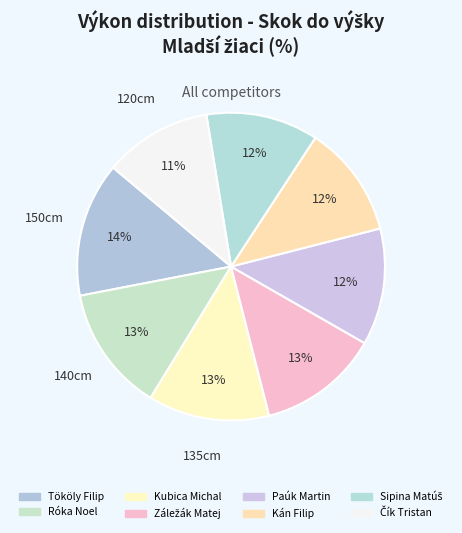

Is it true that Záležák Matej is 23% of the pie?

False